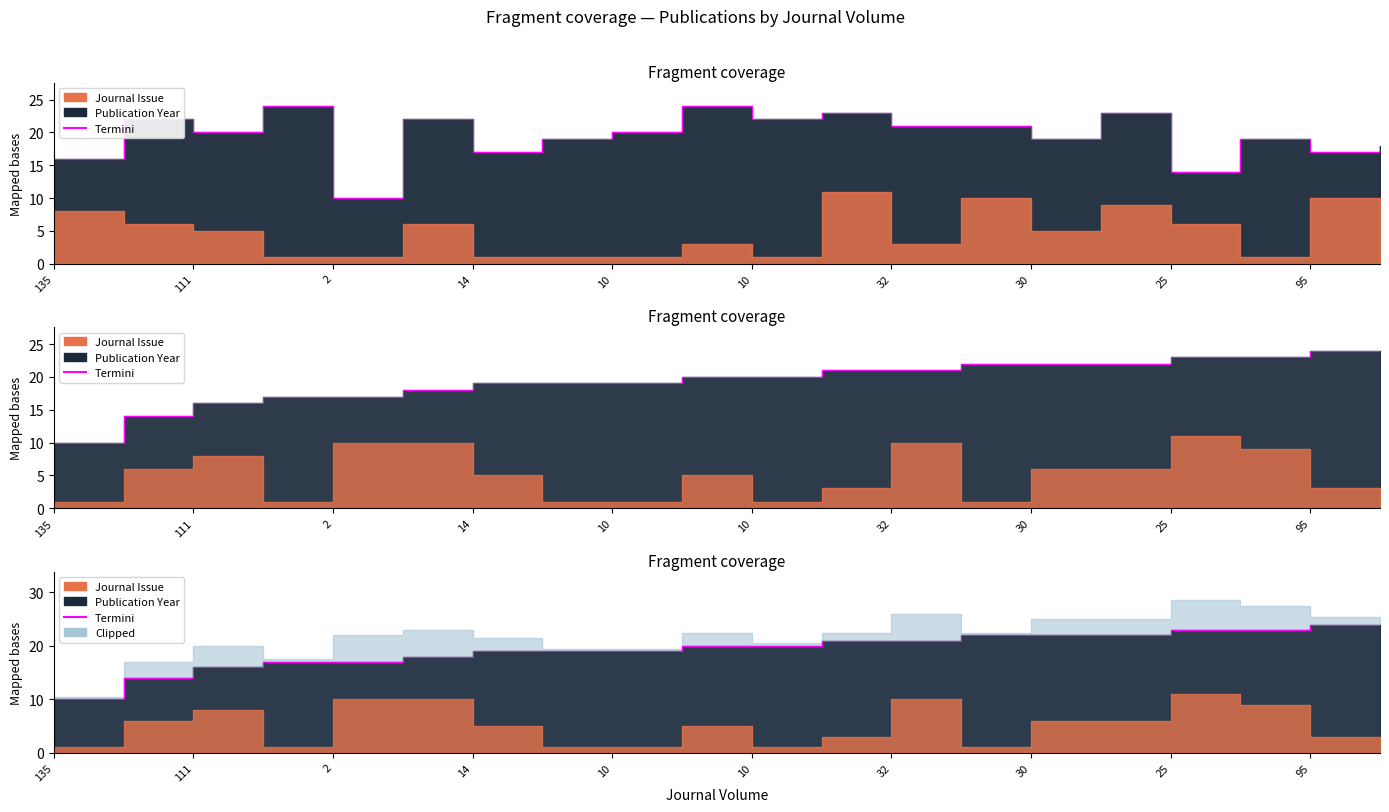

The value at 2 is 10. True or false?

False